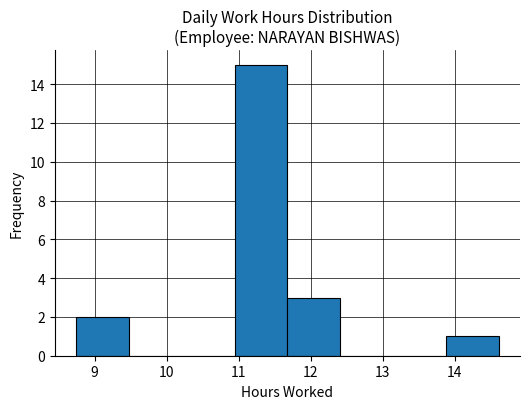

Reading left to right, transcribe this chart: for each bar, give the range it covers on the x-axis and its height. Neither the bar edges nor the heights are printed on the chart, so give them approximately, as read against the axes.

8.7 to 9.5: 2
9.5 to 10.2: 0
10.2 to 10.9: 0
10.9 to 11.7: 15
11.7 to 12.4: 3
12.4 to 13.1: 0
13.1 to 13.9: 0
13.9 to 14.6: 1